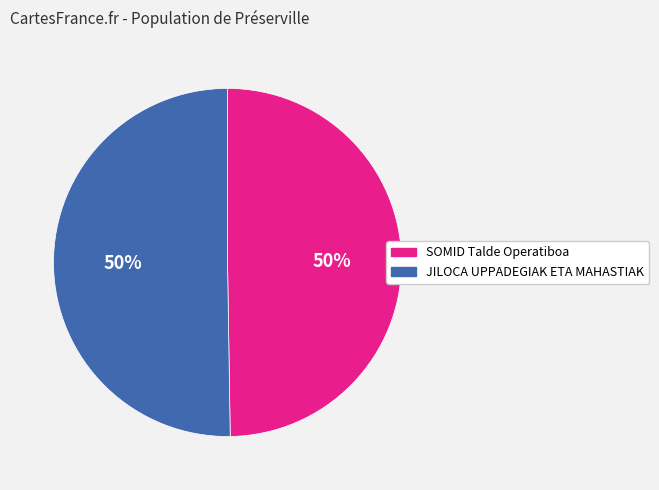

To the nearest percent, what is the combined percentage of SOMID Talde Operatiboa and JILOCA UPPADEGIAK ETA MAHASTIAK?

100%